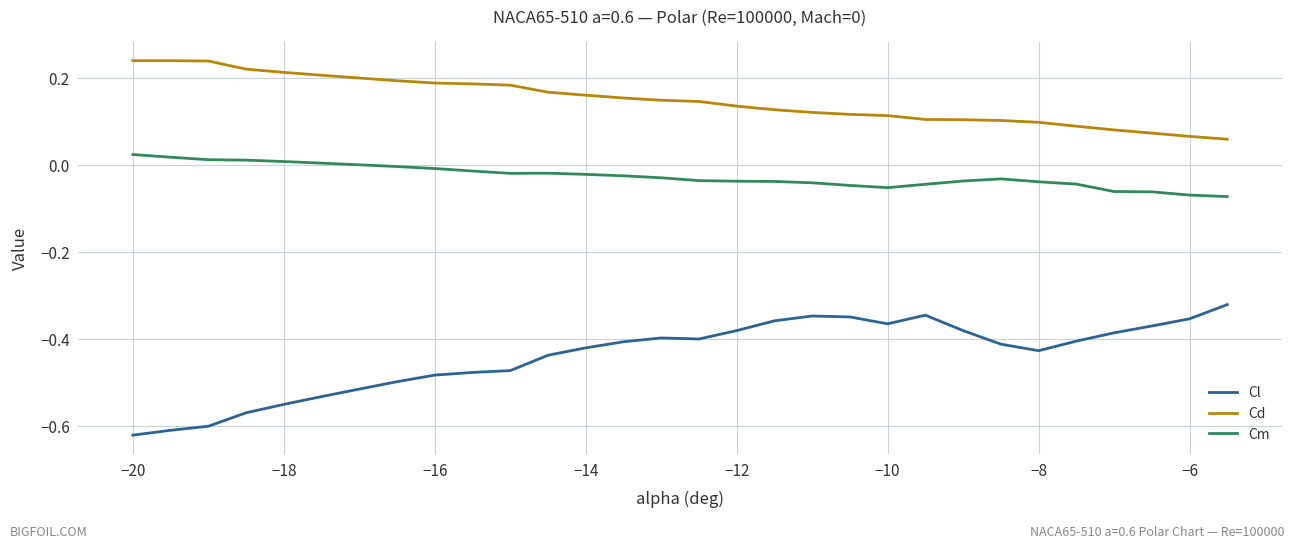

List the series in order of their overall mean, highest first.

Cd, Cm, Cl